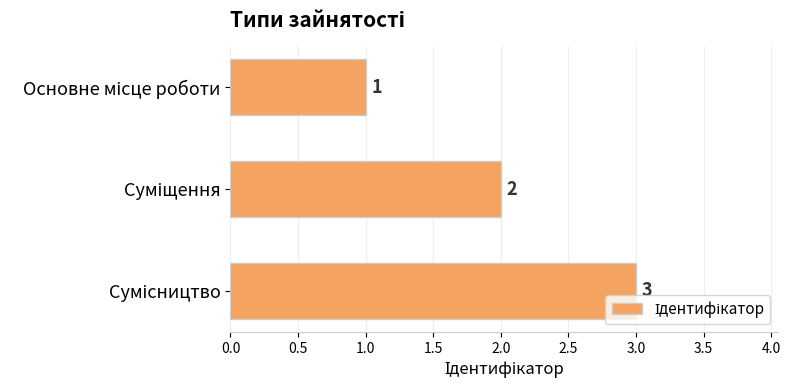

What is the sum of all values?

6